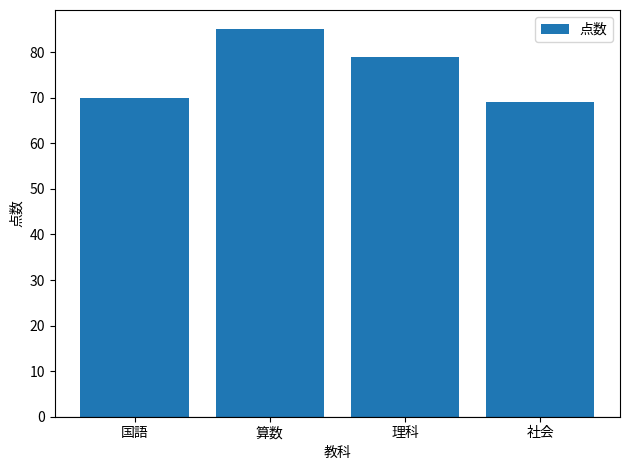

At which category does the chart reach its minimum across all series?

社会